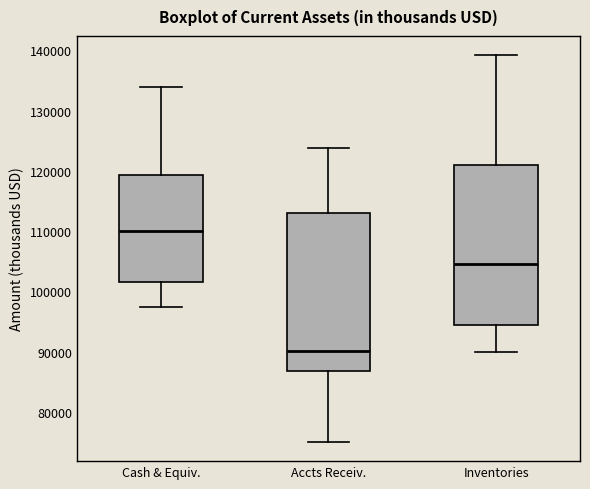

Reading left to right, read every box against the y-axis: the position of its median line, the range the box covers, and the ends of its whiskers. The values are not printed on the chart, so give them approximately, as read against the axis.

Cash & Equiv.: median 110000, box 101000 to 119000, whiskers 97000 to 134000
Accts Receiv.: median 90000, box 87000 to 113000, whiskers 75000 to 124000
Inventories: median 105000, box 94000 to 121000, whiskers 90000 to 139000